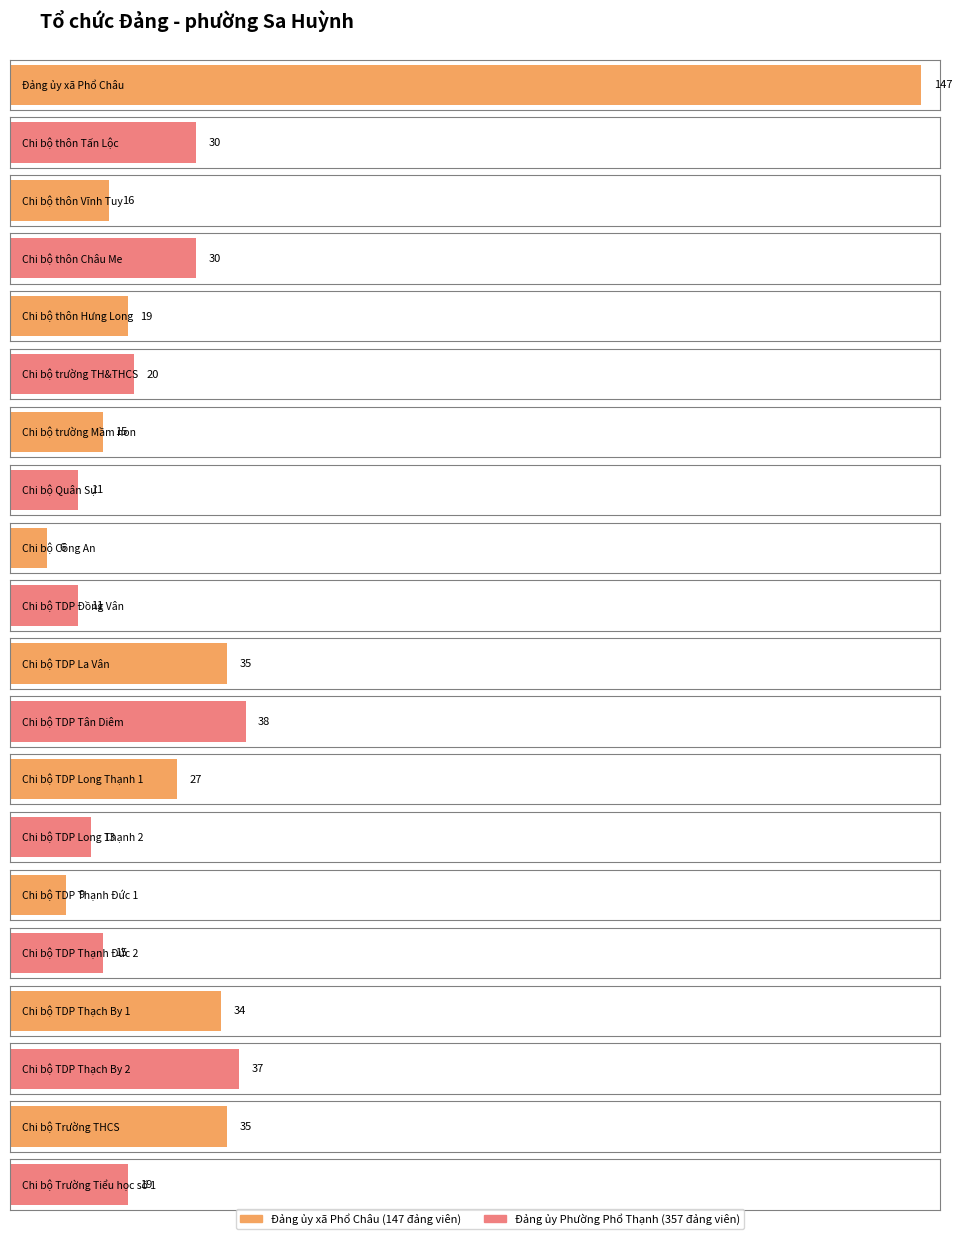

Is it true that the value at Chi bộ TDP La Vân is 35?

True